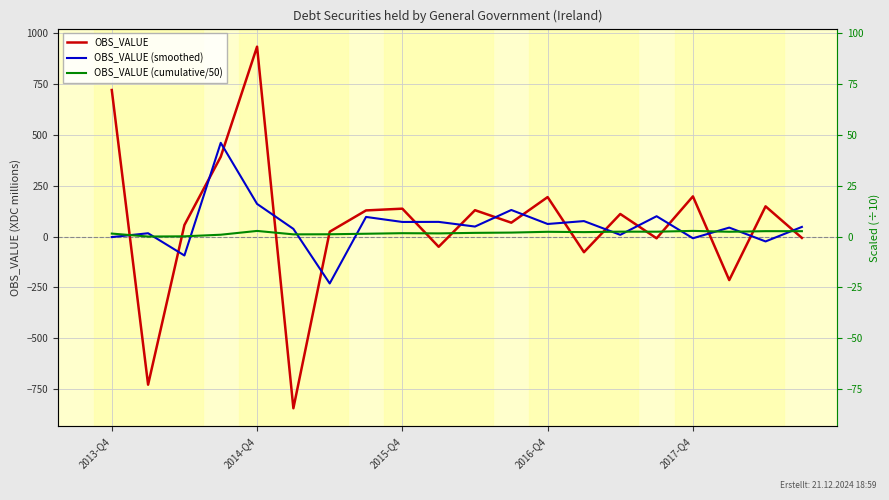

At which label does OBS_VALUE first exceed 110?

2013-Q4